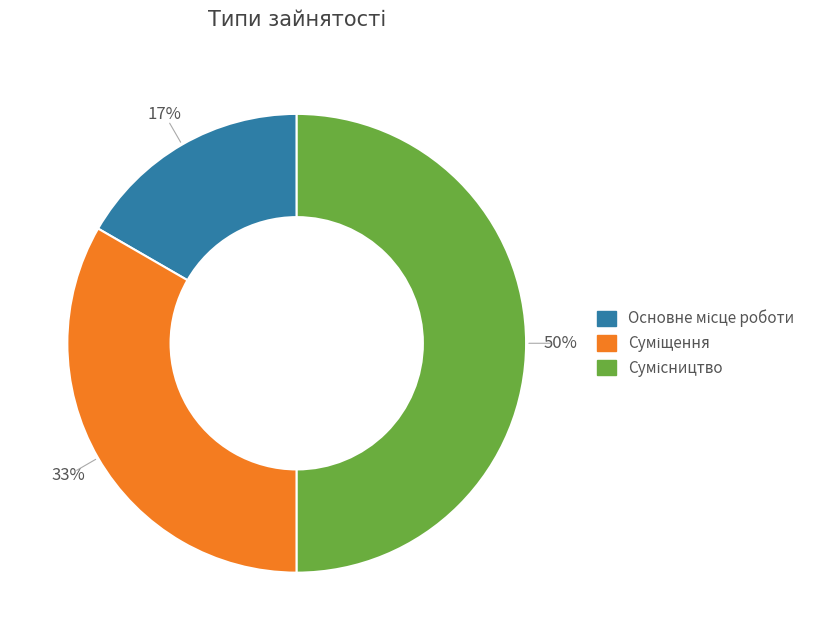

To the nearest percent, what is the average slice percentage?

33%